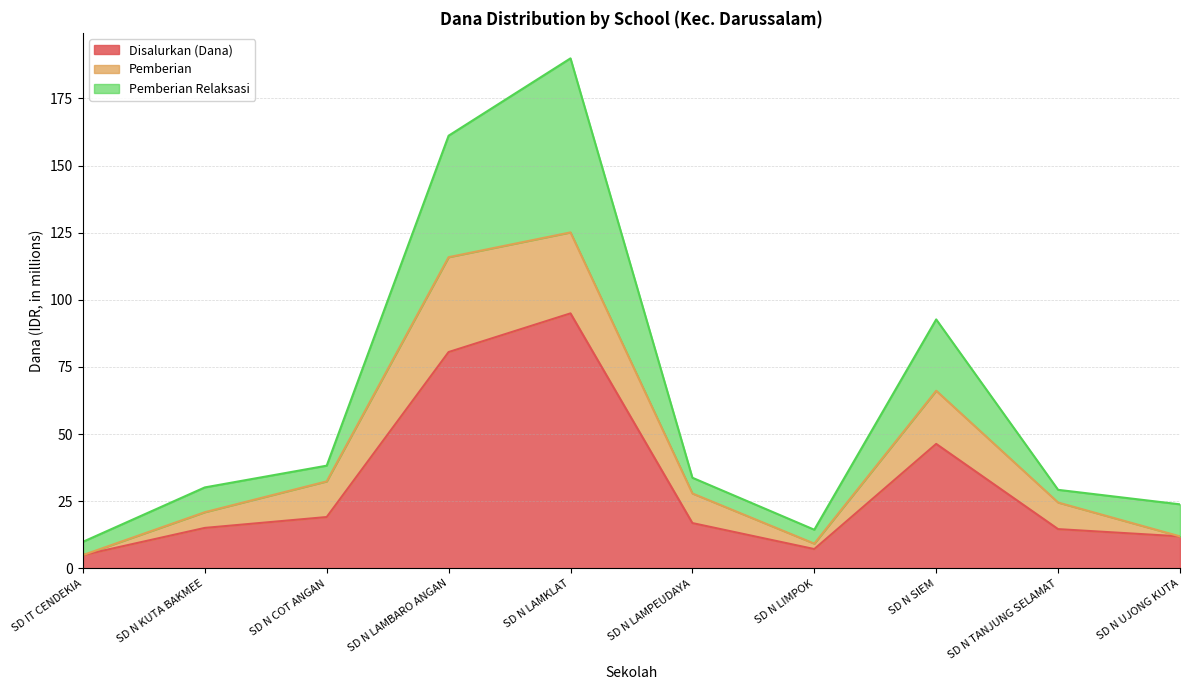

At which category does Siswa Disalurkan reach its first local valley?

SD N LIMPOK